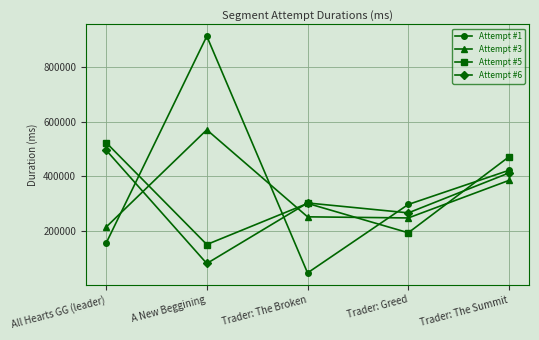

True or false: Attempt #5 and Attempt #3 cross at least once.

True